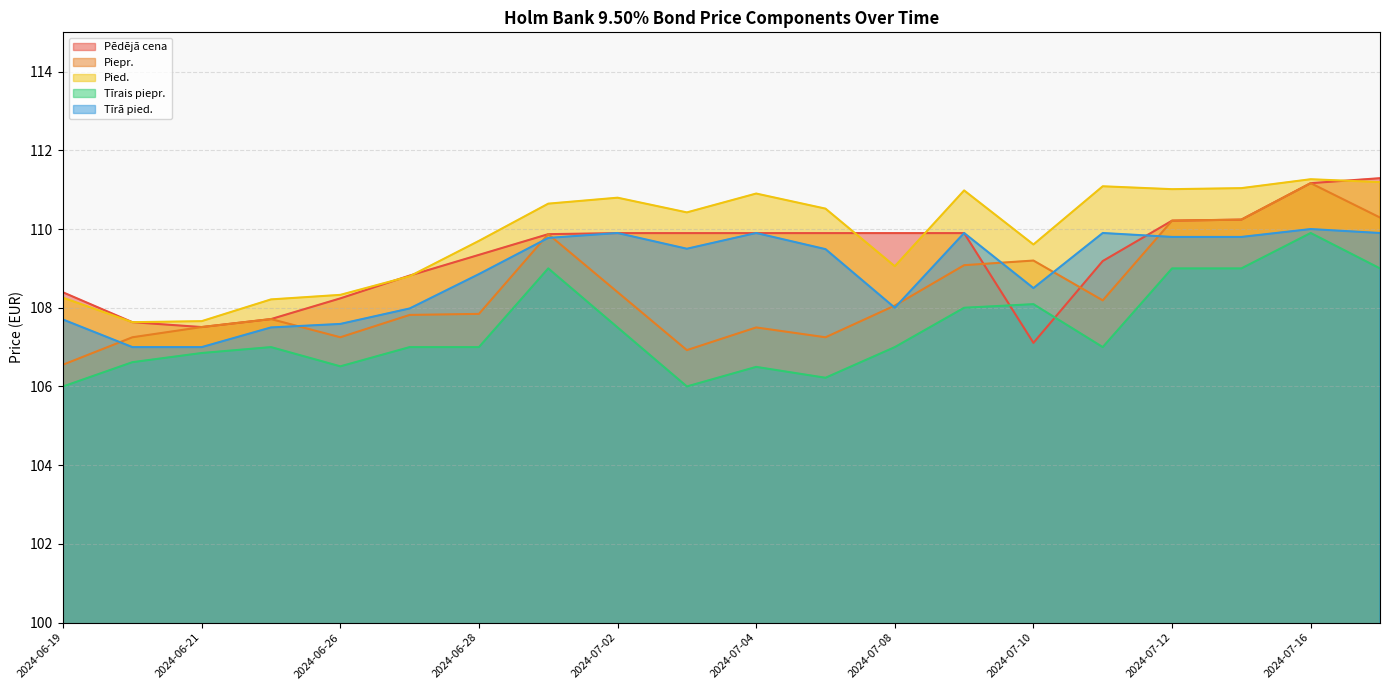

Which category has the highest value across all series?

2024-07-17